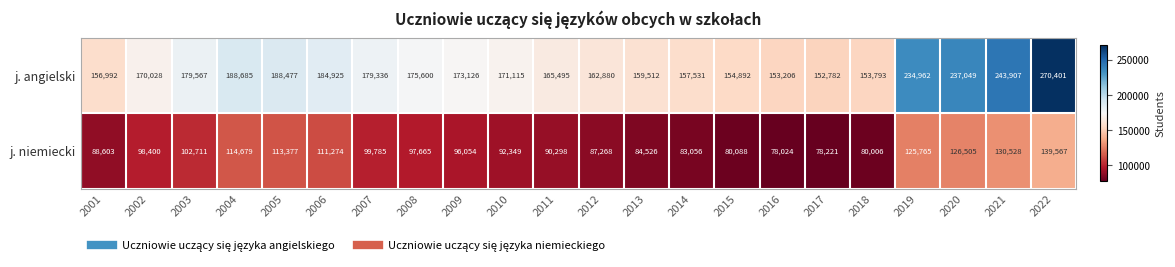

How many distinct data groups are displayed?

2